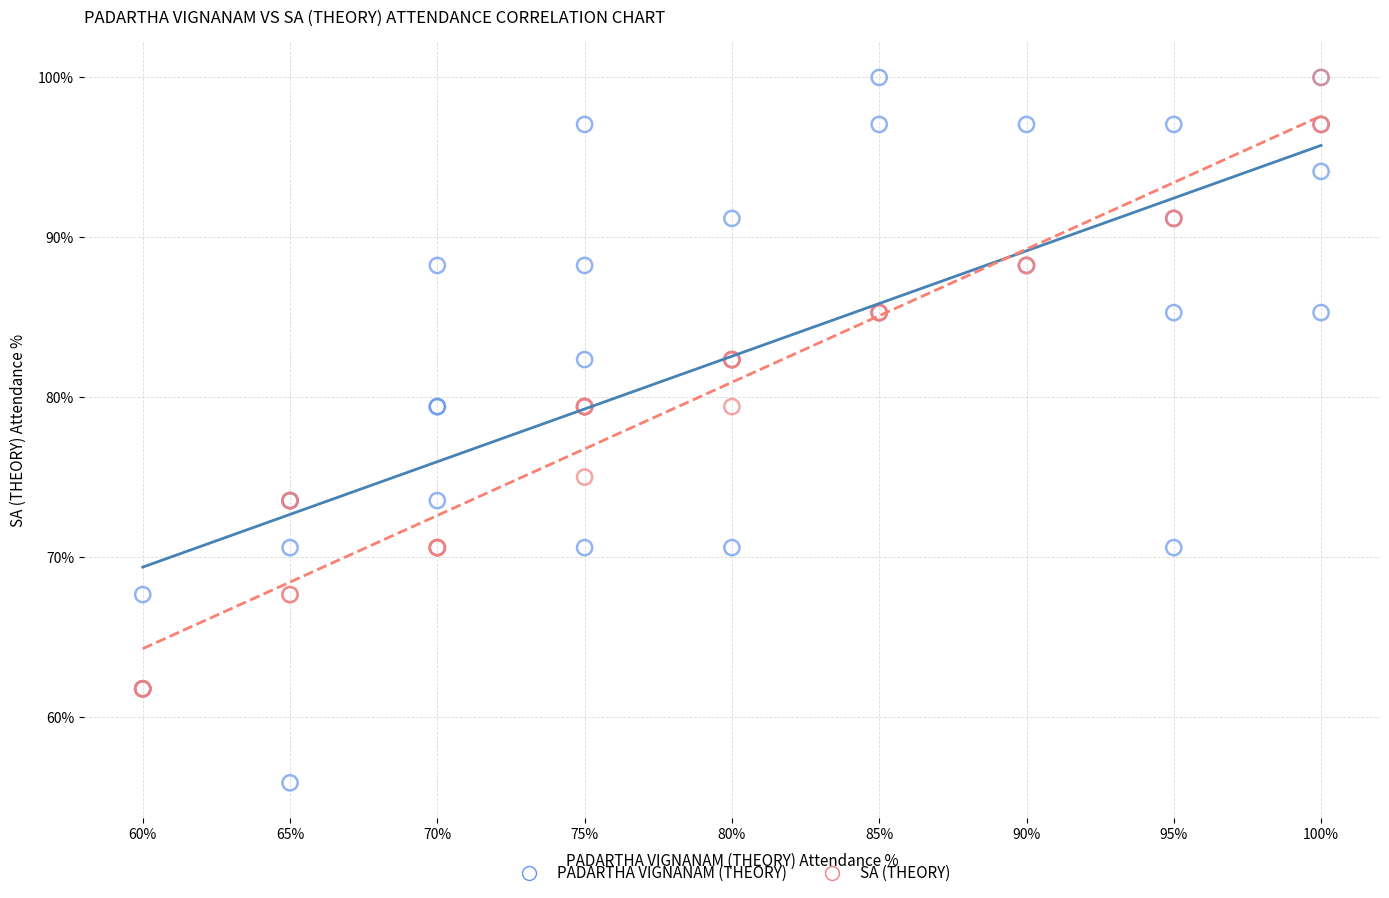

Which series has the widest spread of Y values?

PADARTHA VIGNANAM (THEORY)